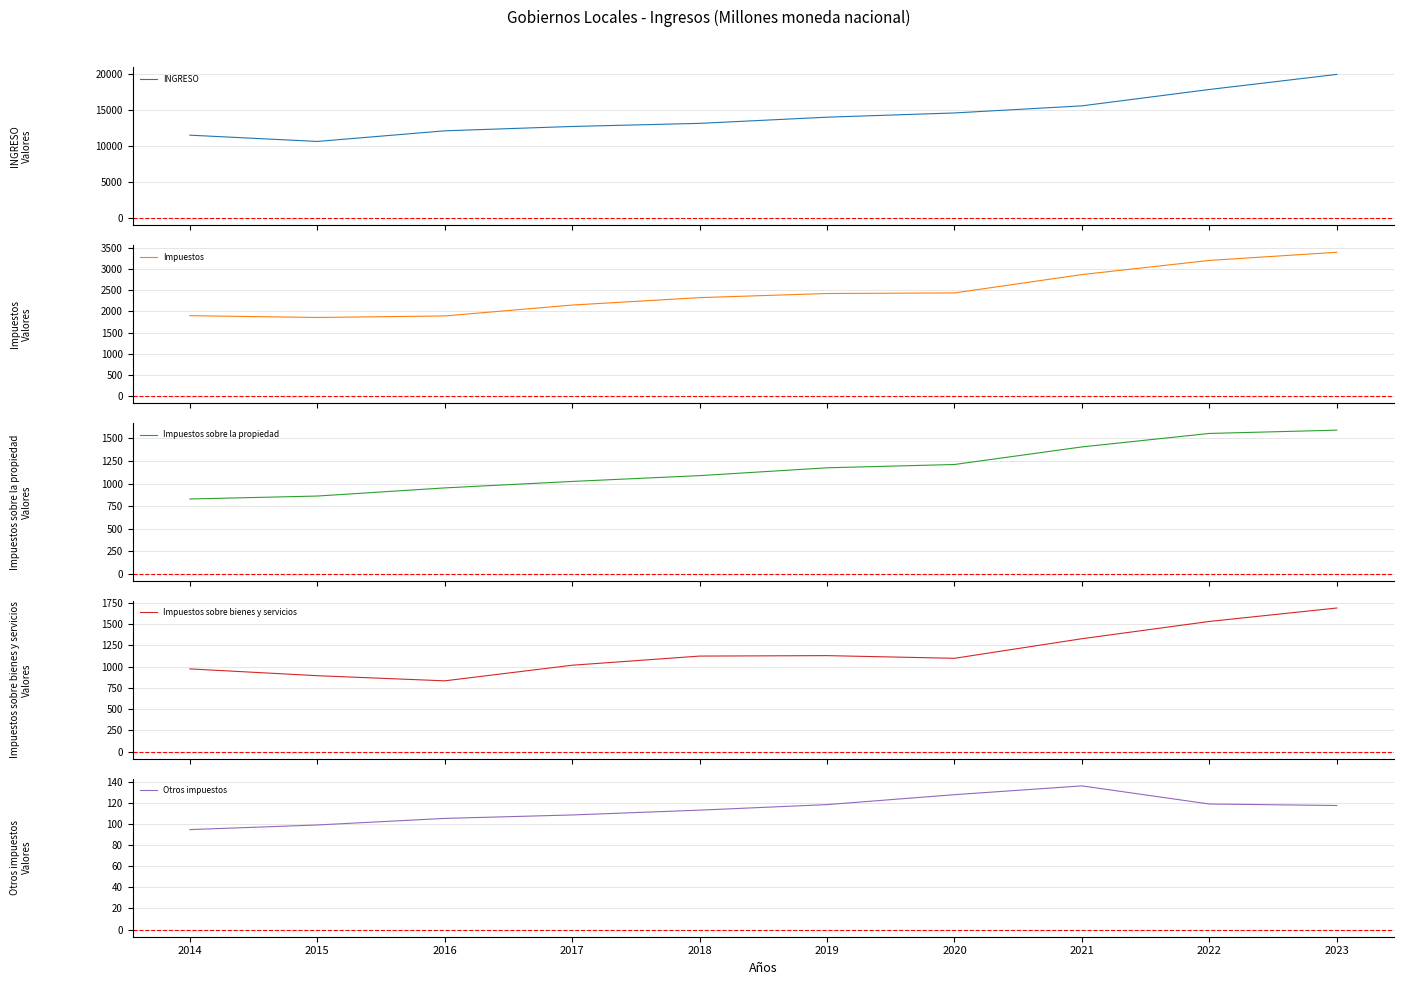

What is the value of the Otros impuestos point at the 9th from the left?

119.3